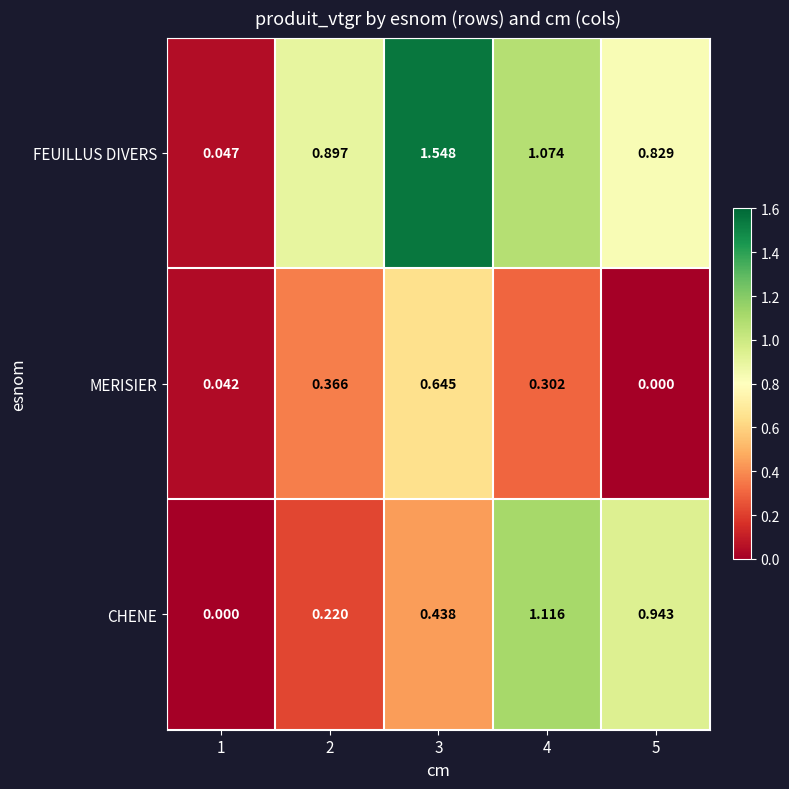

Between 3 and 5, which series saw the biggest shift?

FEUILLUS DIVERS